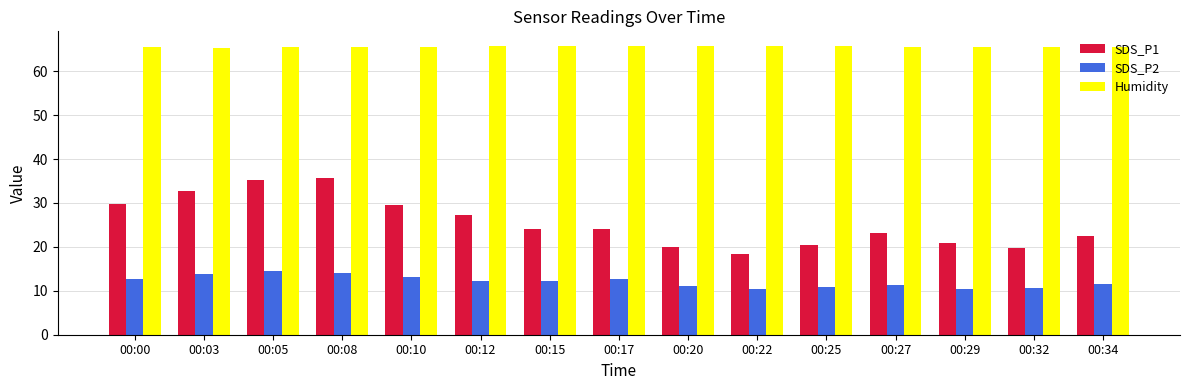

What is the highest value of the SDS_P1 series?

35.7